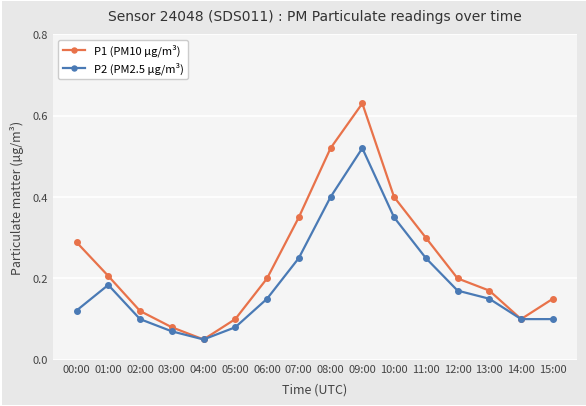

How many data points does each series have?

16